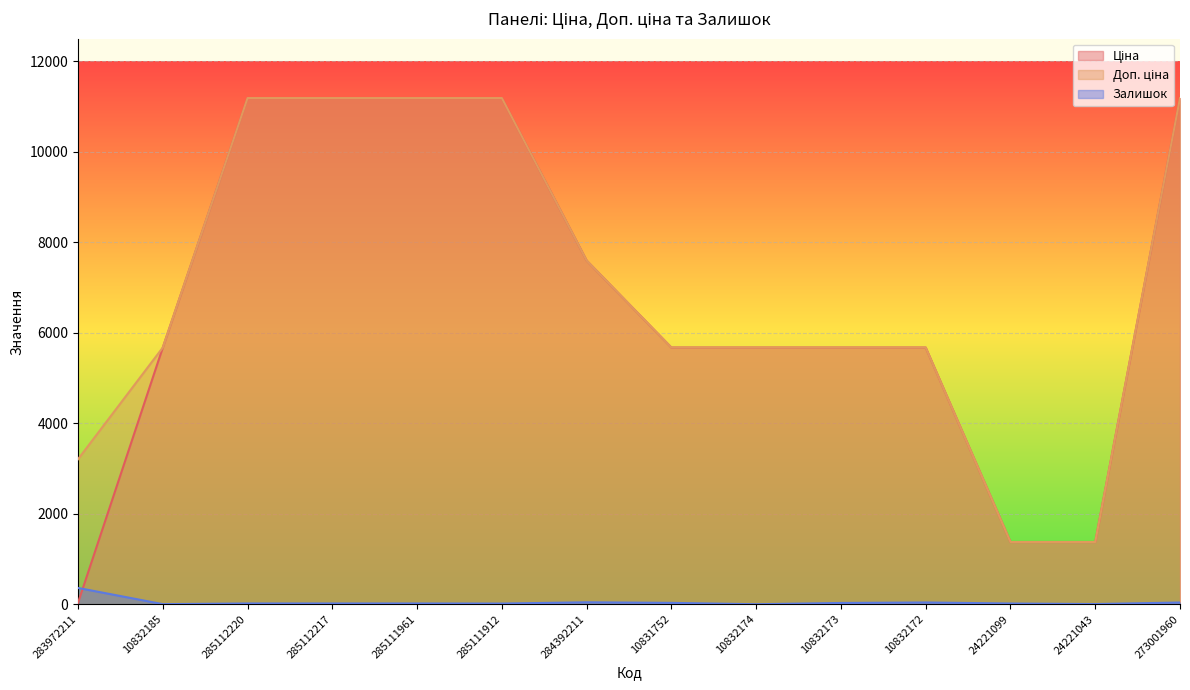

What is the spread (max minus min) of values at 285111961?

11171.2